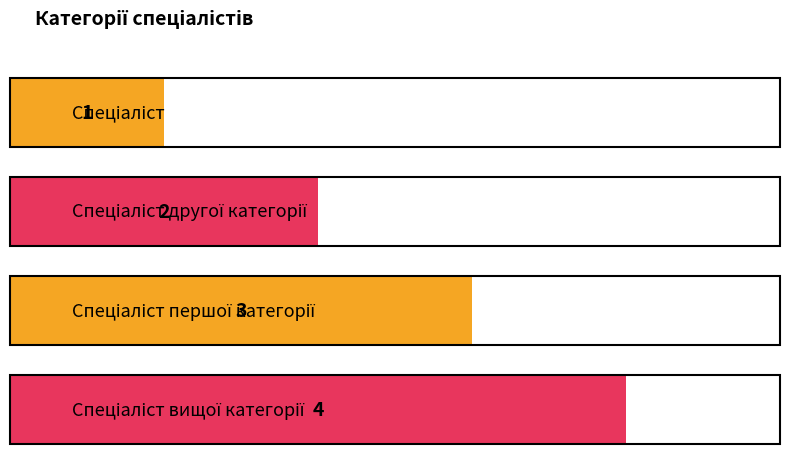

The value at Спеціаліст is 1. True or false?

True